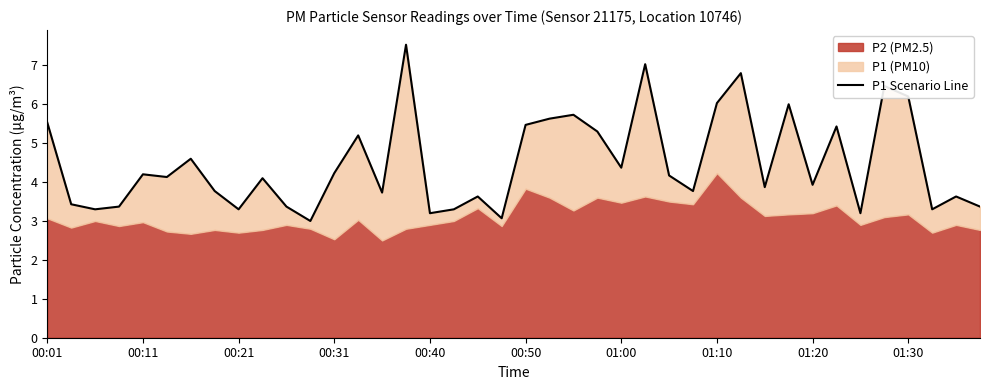

What is the difference between the maximum and minimum values?

4.5